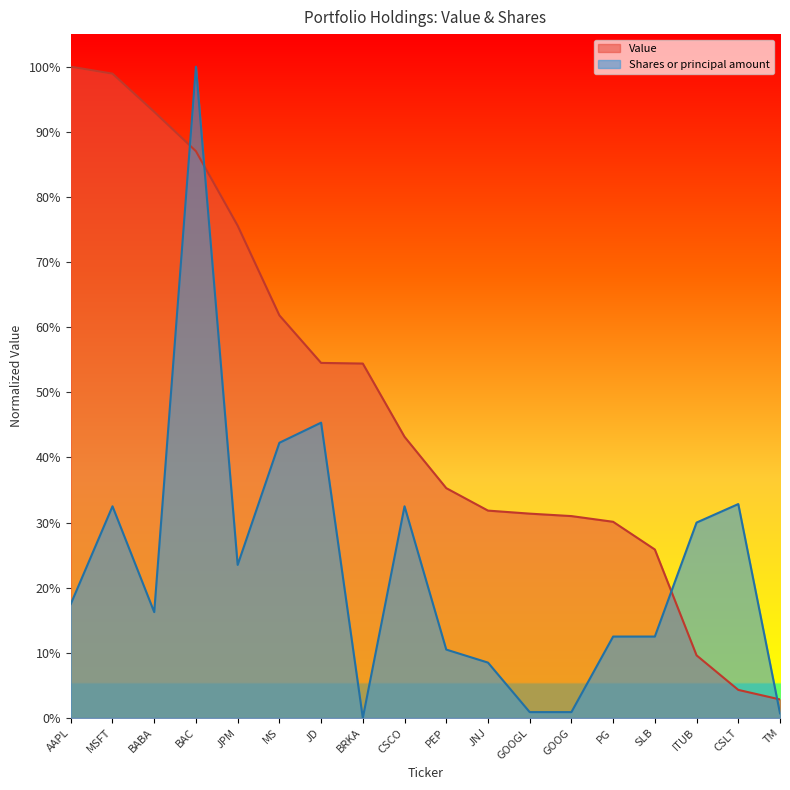

The Value series shows 0.1 at PEP. True or false?

False